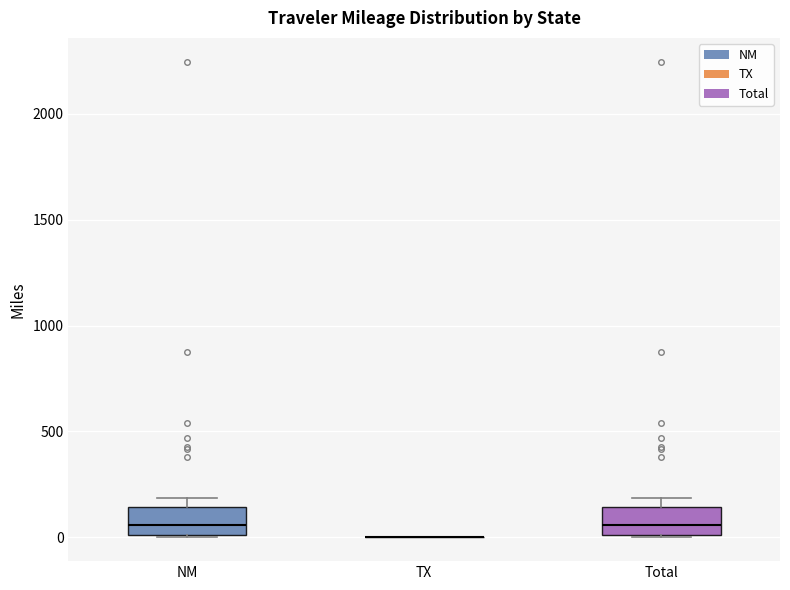

Where is the lower edge of the box for NM on the y-axis? The values are not printed on the chart, so give them approximately, as read against the axis.

0